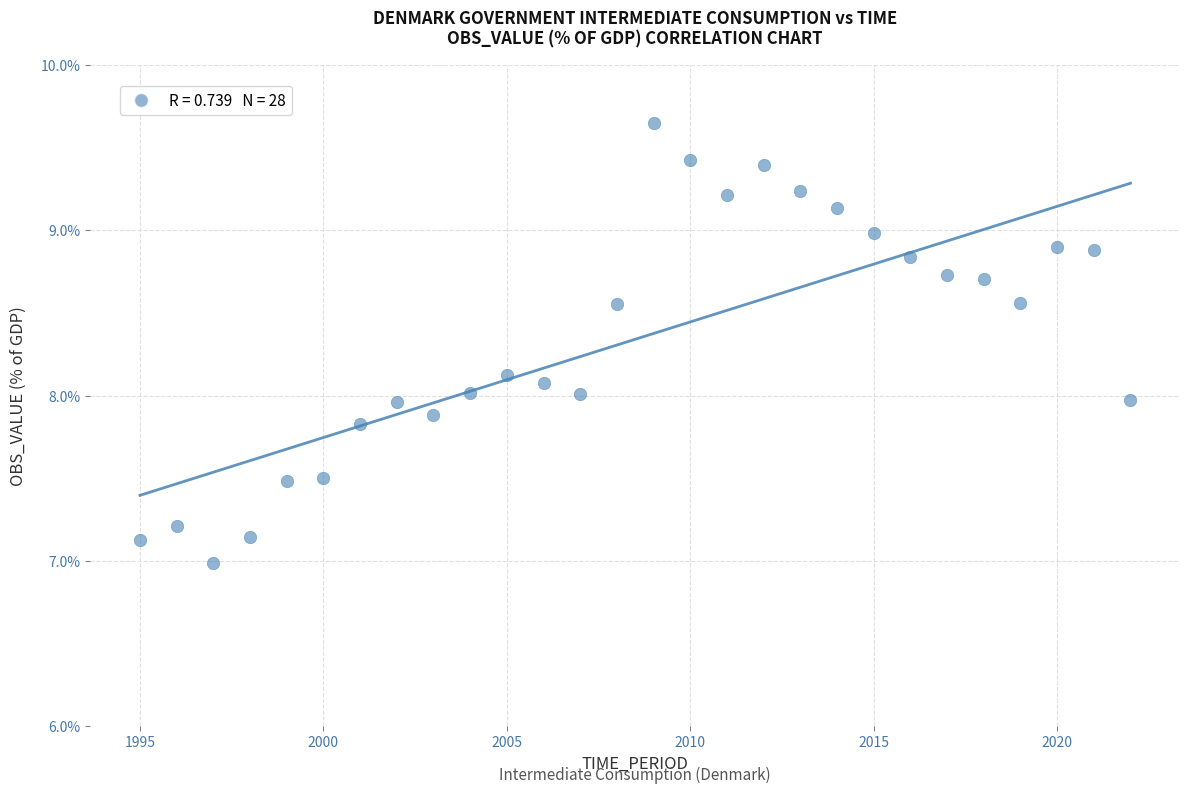

What is the range of X values (max minus min)?

27.0